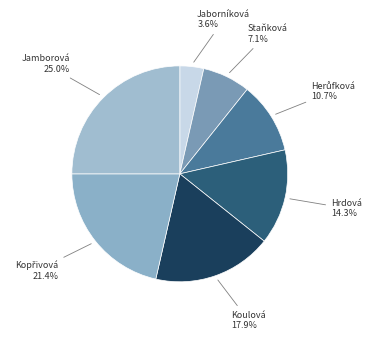

How many slices are in this pie chart?

7